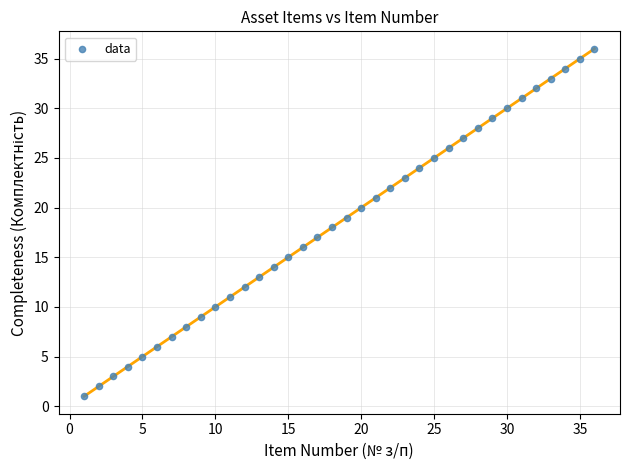

What is the range of X values (max minus min)?

35